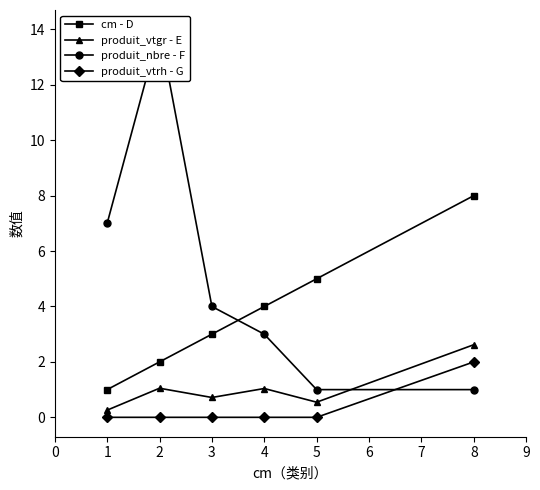

What is the sum of all cm - D values?

23.0